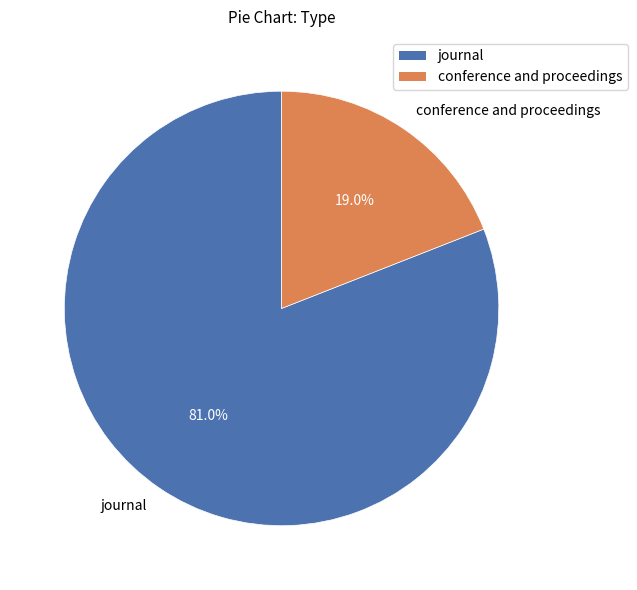

Rank the categories by value from highest to lowest.

journal, conference and proceedings